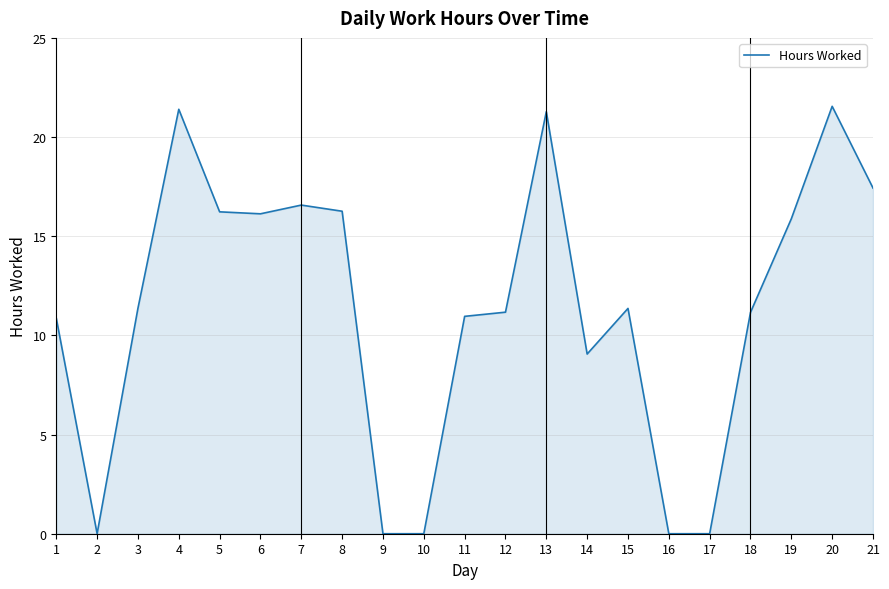

What is the approximate value at 4?

21.4